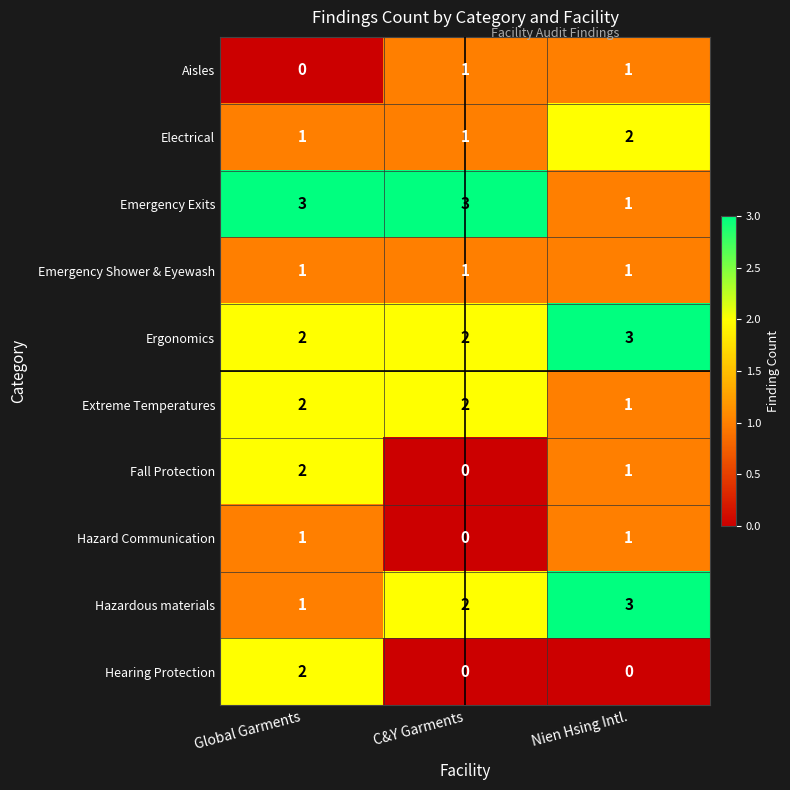

True or false: Ergonomics has a value of 1 at C&Y Garments.

False